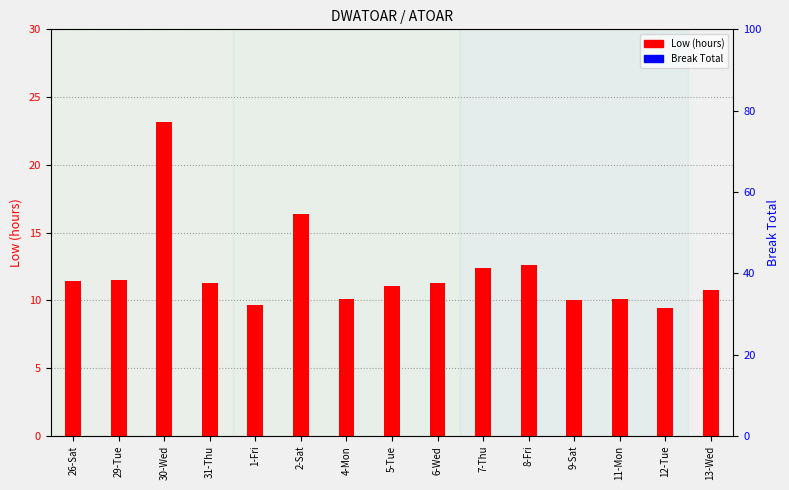

Where does the Low (hours) series first go above 11?

26-Sat